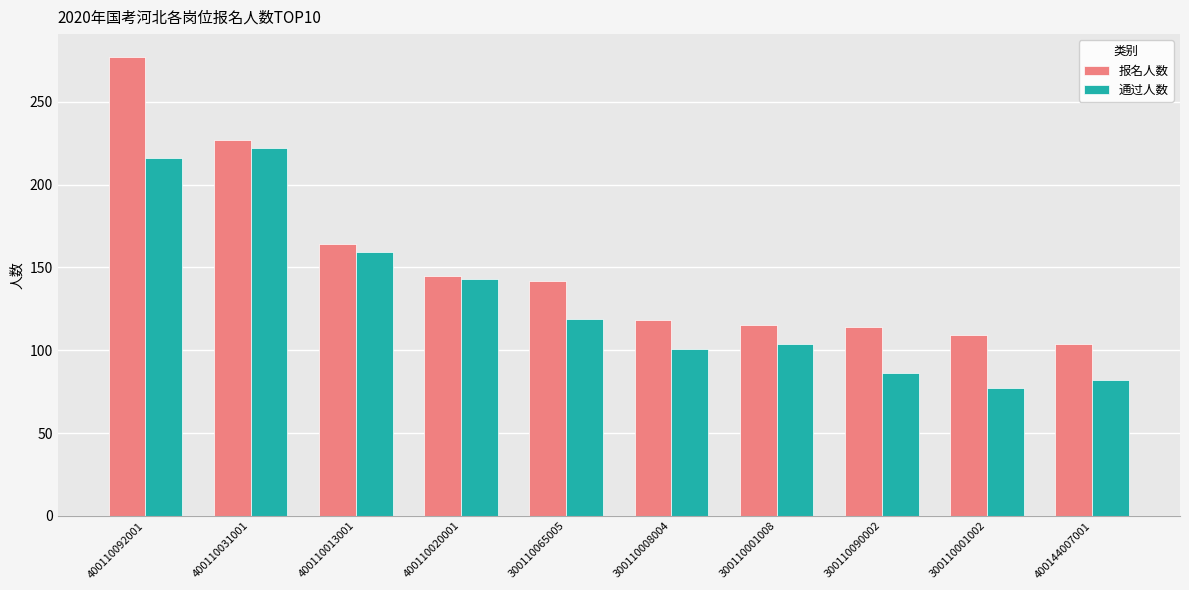

What is the spread (max minus min) of values at 300110001008?

11